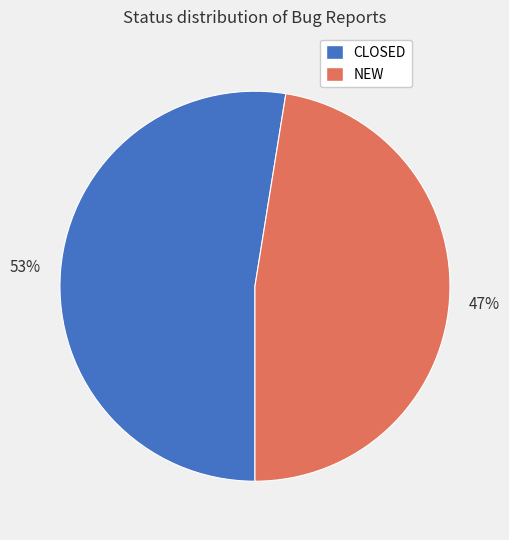

What percentage is the CLOSED slice, to the nearest percent?

53%